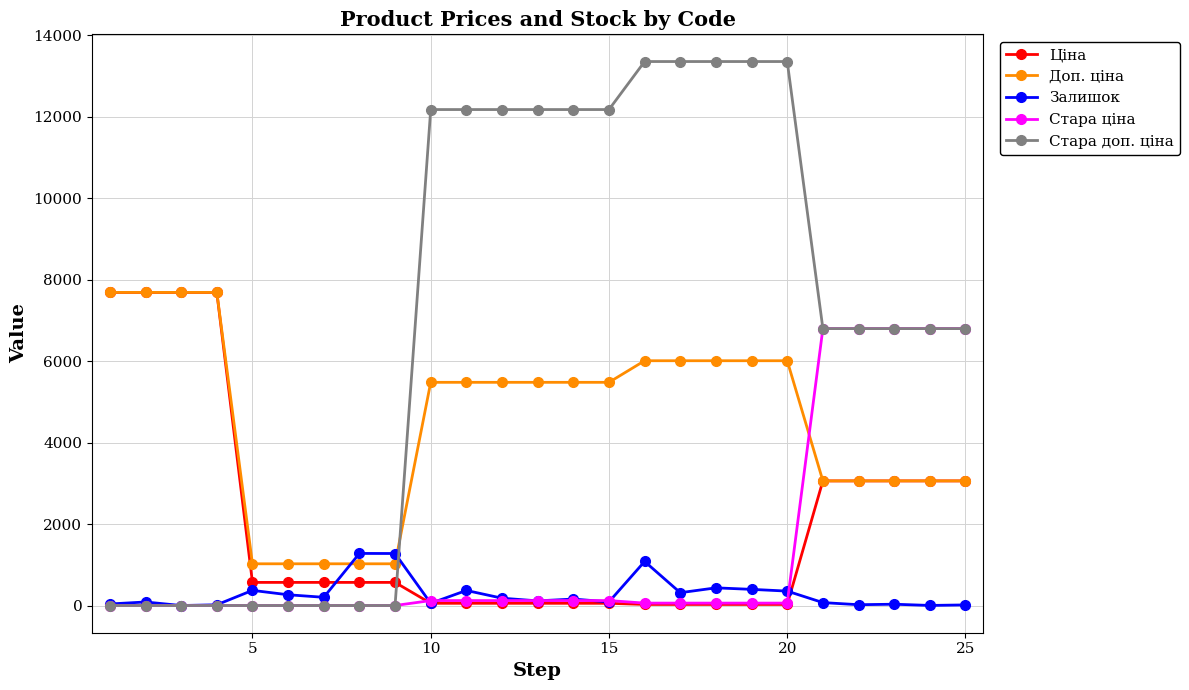

What is the greatest value displayed?

13356.0